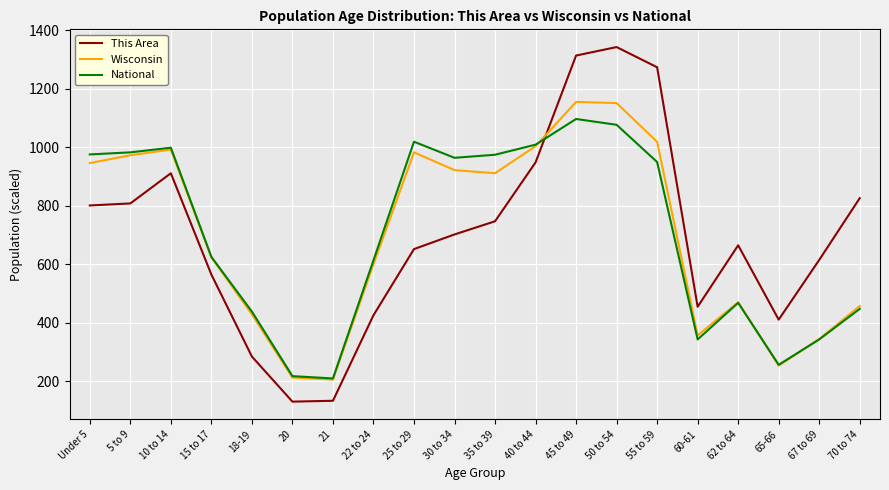

Which category has the highest value across all series?

50 to 54